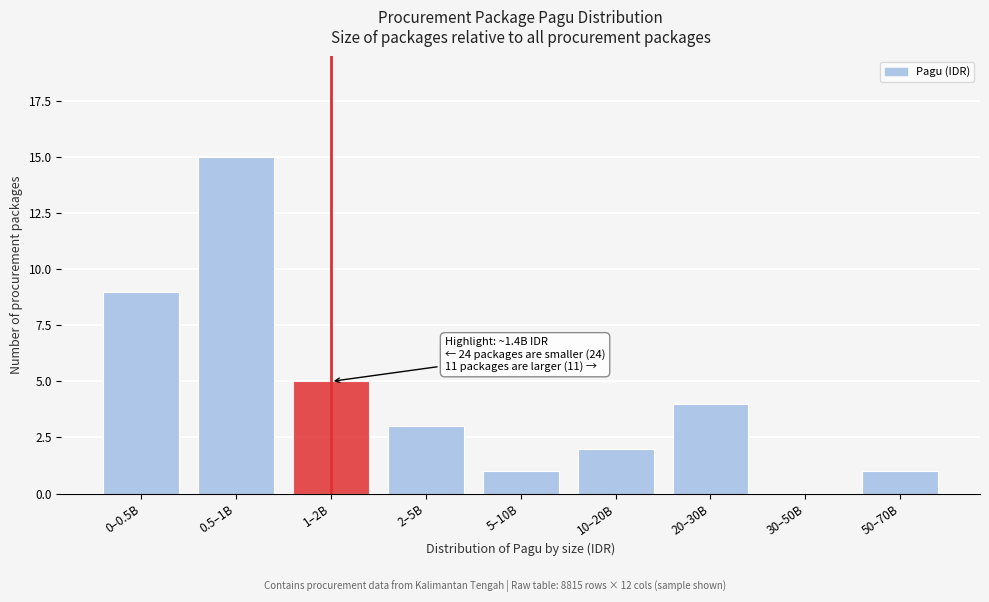

Reading left to right, transcribe all the data shown in this chart.

0–0.5B=9	0.5–1B=15	1–2B=5	2–5B=3	5–10B=1	10–20B=2	20–30B=4	30–50B=0	50–70B=1